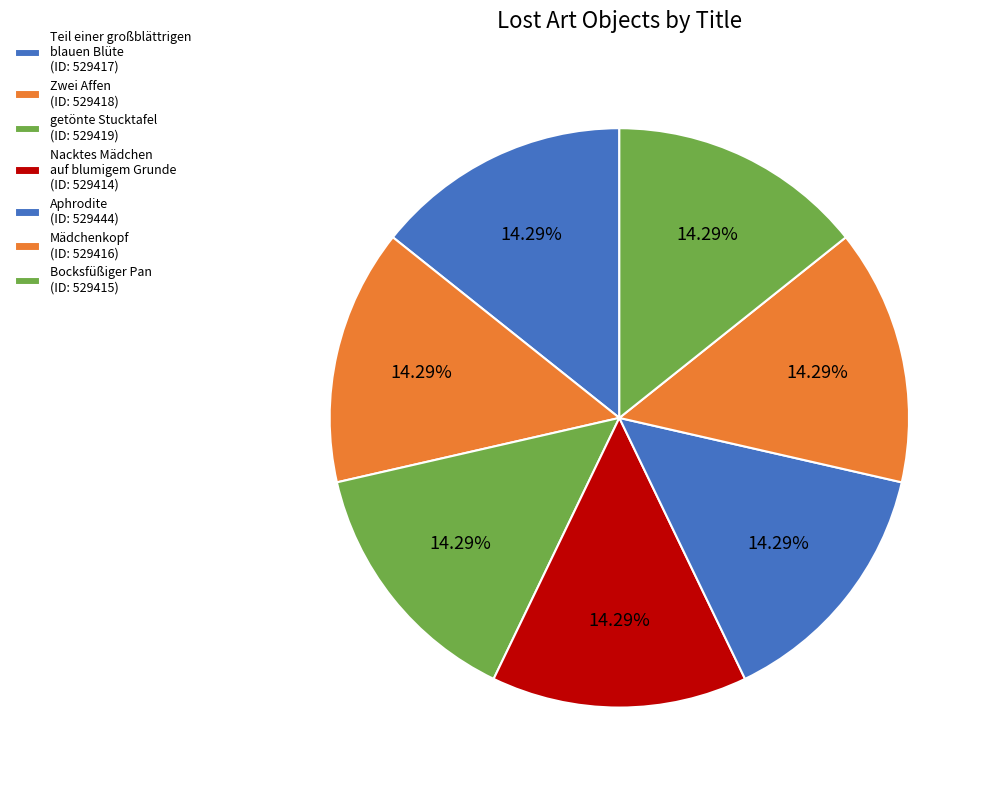

Does any single category account for the majority?

No